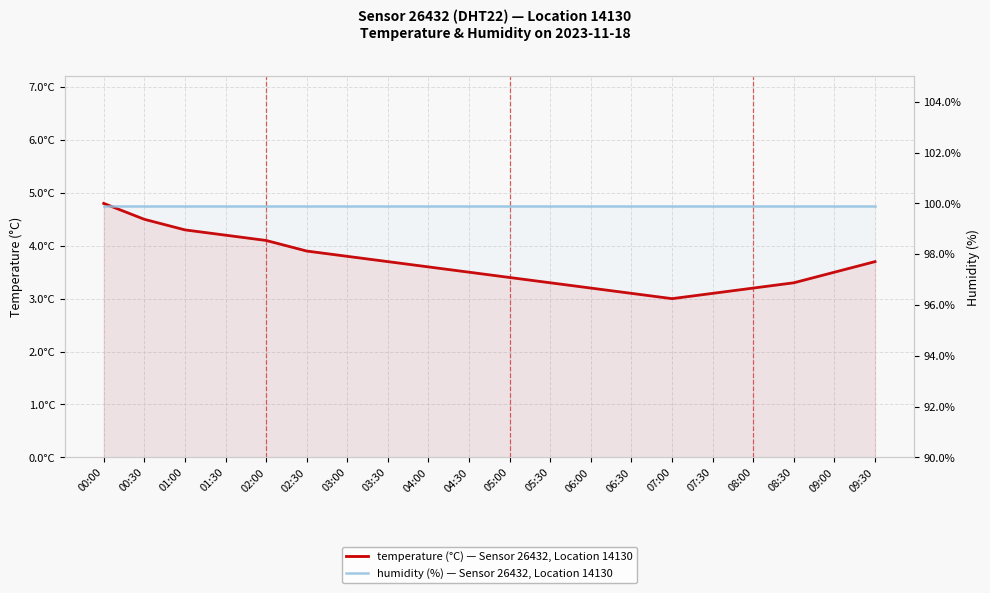

Is the value of temperature (°C) — Sensor 26432, Location 14130 at 00:00 greater than the value of humidity (%) — Sensor 26432, Location 14130 at 05:00?

No